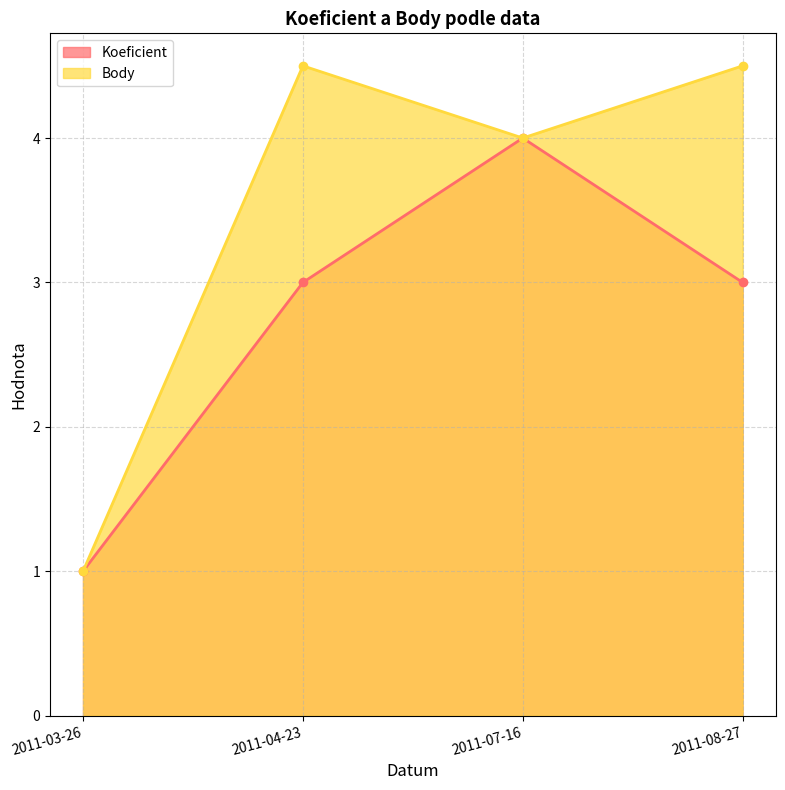

What are all the series names shown in the legend?

Koeficient, Body